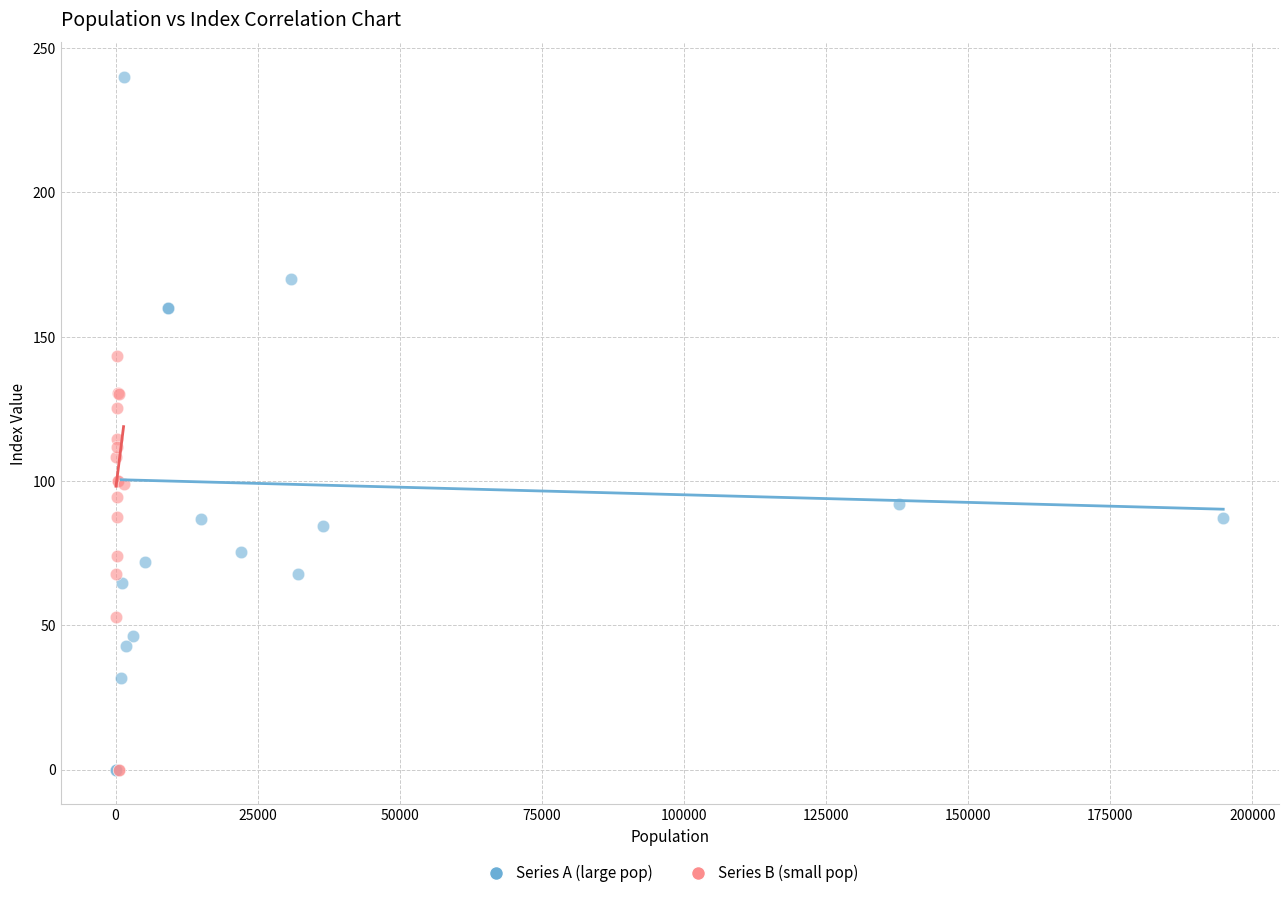

Which series reaches the maximum Y coordinate?

Series A (large pop)